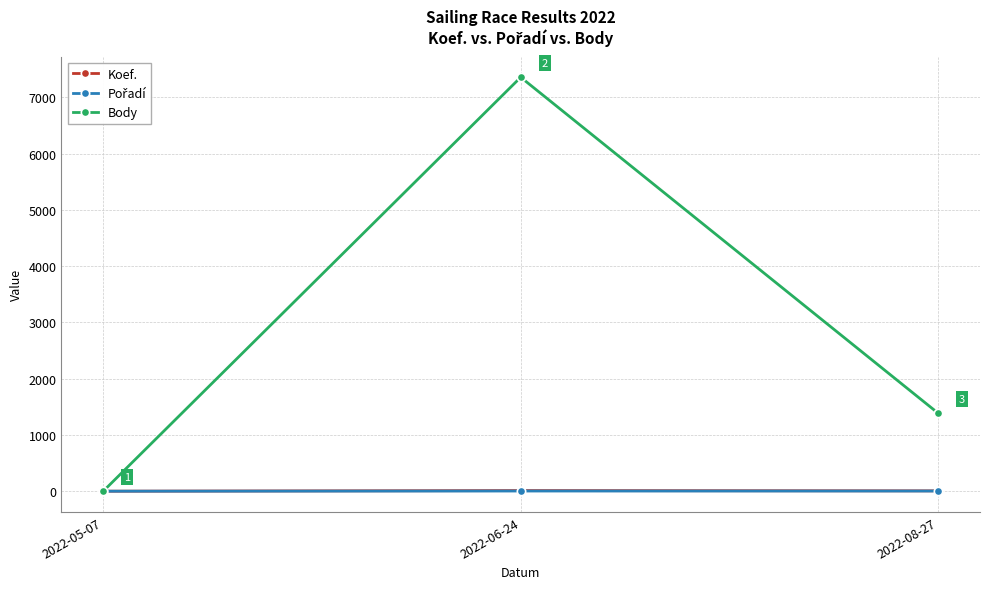

Which series has the widest spread of values?

Body